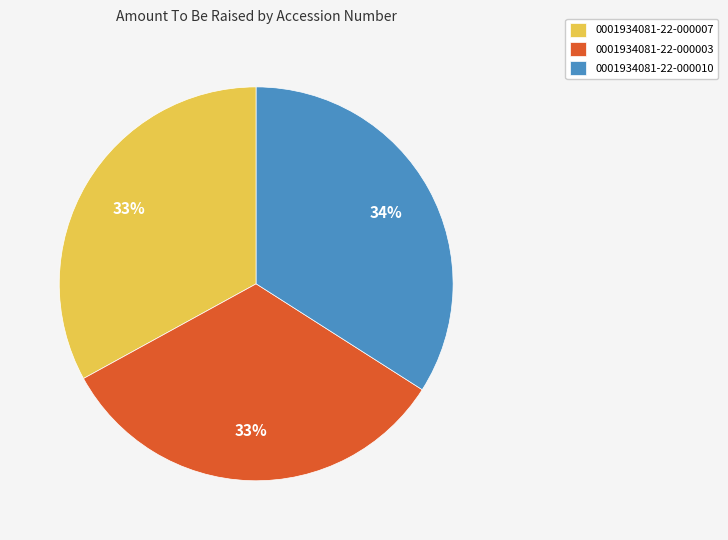

How many segments does this pie chart have?

3